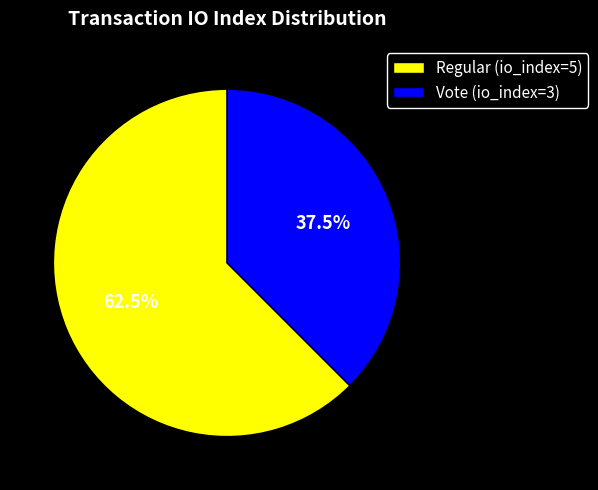

Count the number of slices in the pie.

2